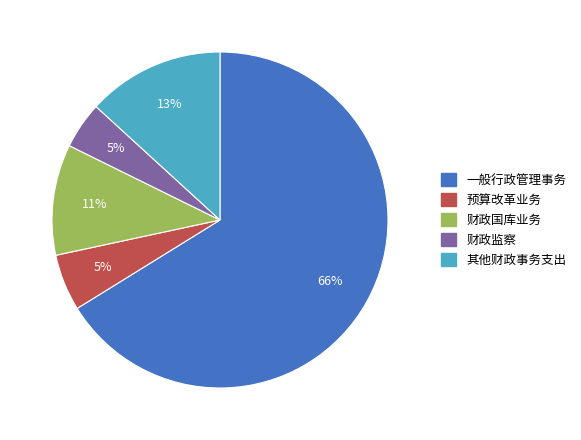

To the nearest percent, what percentage of the pie is 一般行政管理事务?

66%